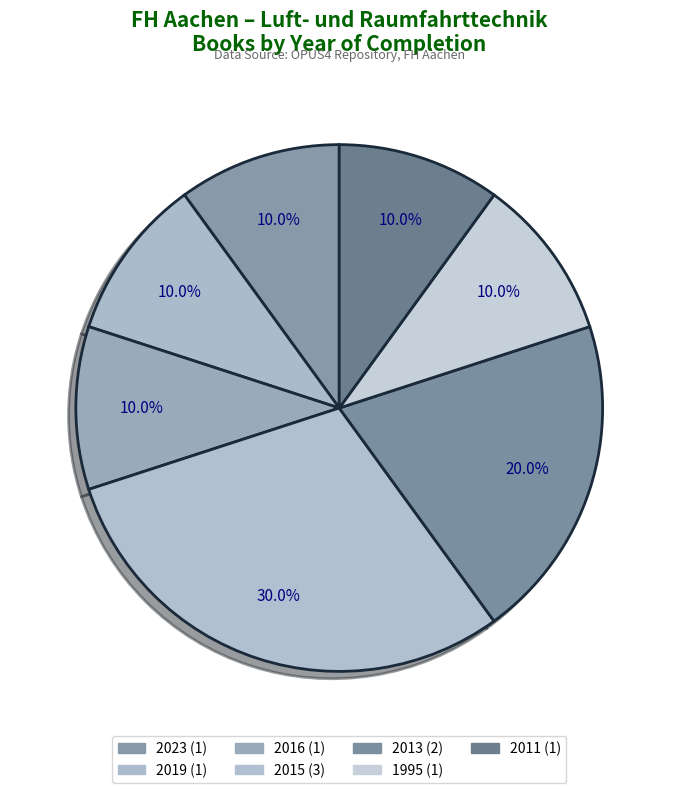

Approximately how many times larger is the value at 2023 (1) compared to 1995 (1)?

1.0